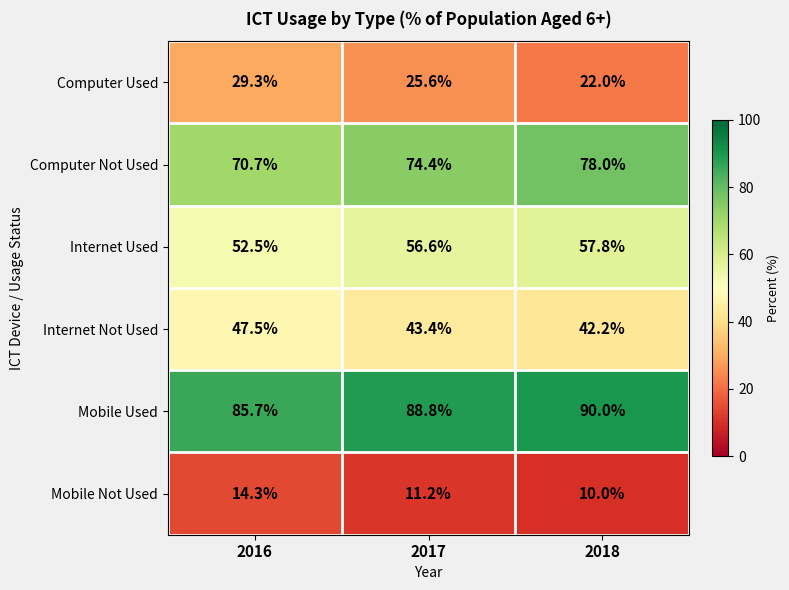

Which label corresponds to the largest value in the chart?

2018